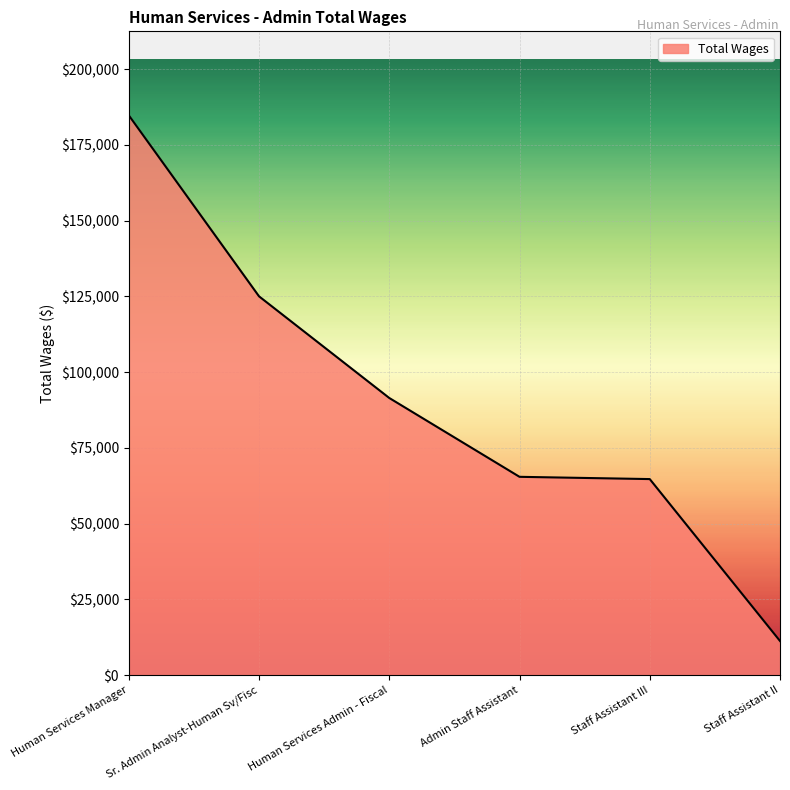

True or false: there are more than 1 points higher than both neighbors.

False